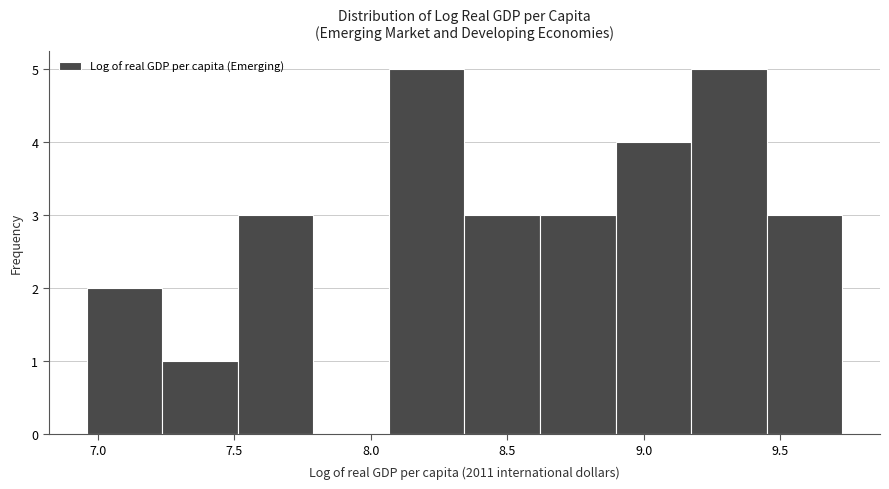

How tall is the bar that spans 8.35 to 8.60 on the x-axis? Neither the bar edges nor the heights are printed on the chart, so give them approximately, as read against the axes.

3